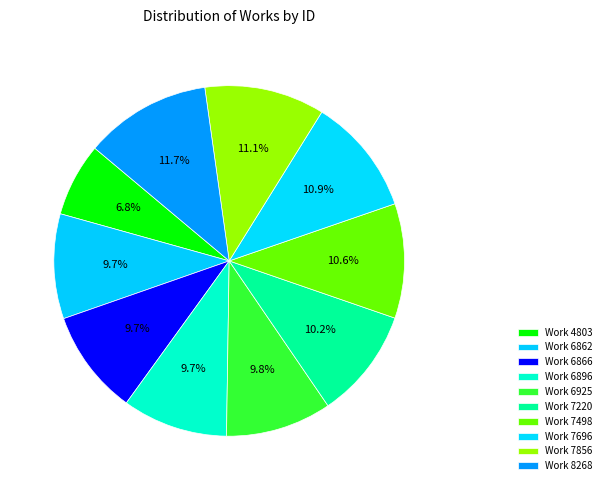

To the nearest percent, what is the average slice percentage?

10%